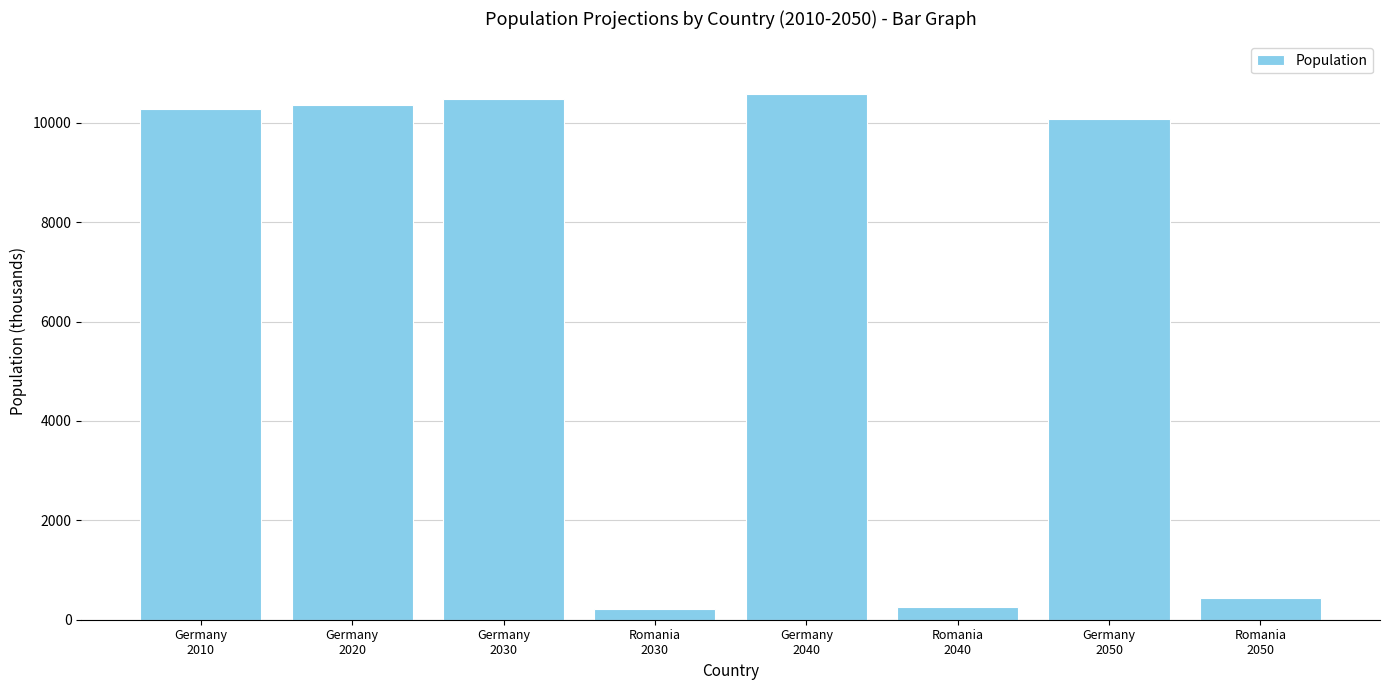

Count the number of data series in this chart.

1